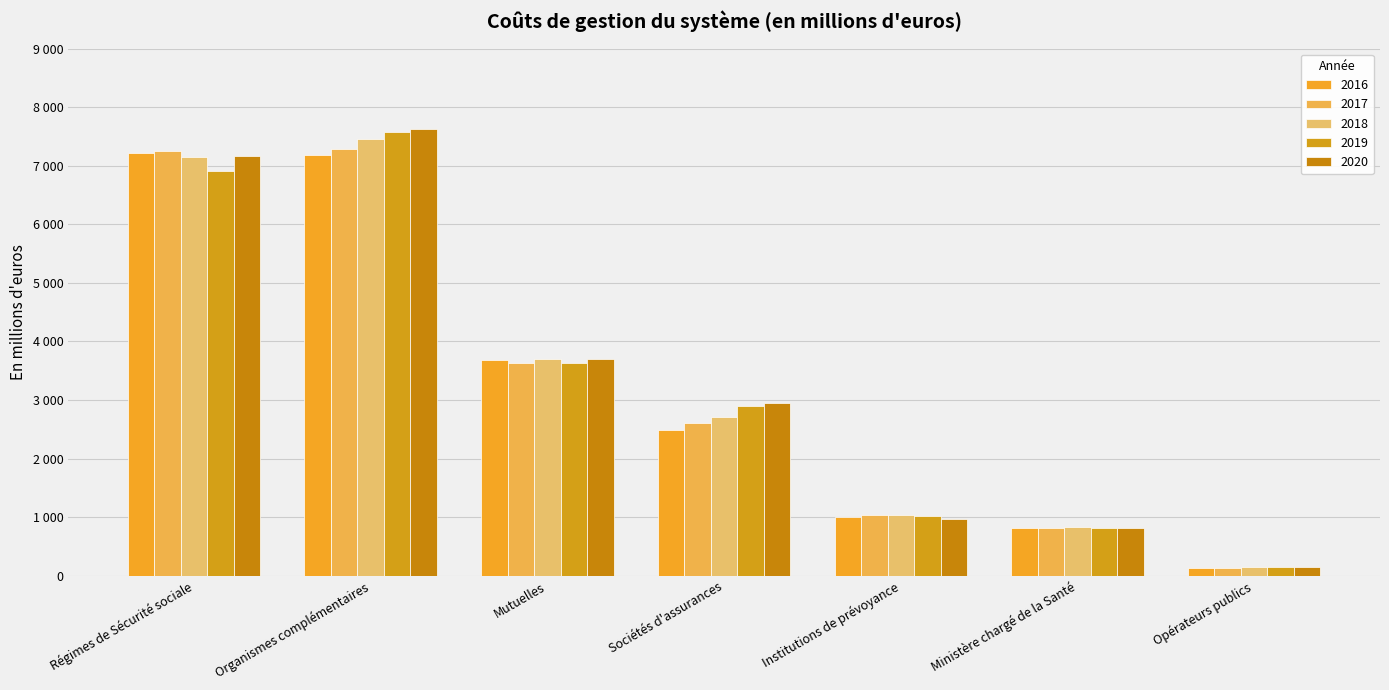

What is the label of the 3rd bar from the right?

Institutions de prévoyance